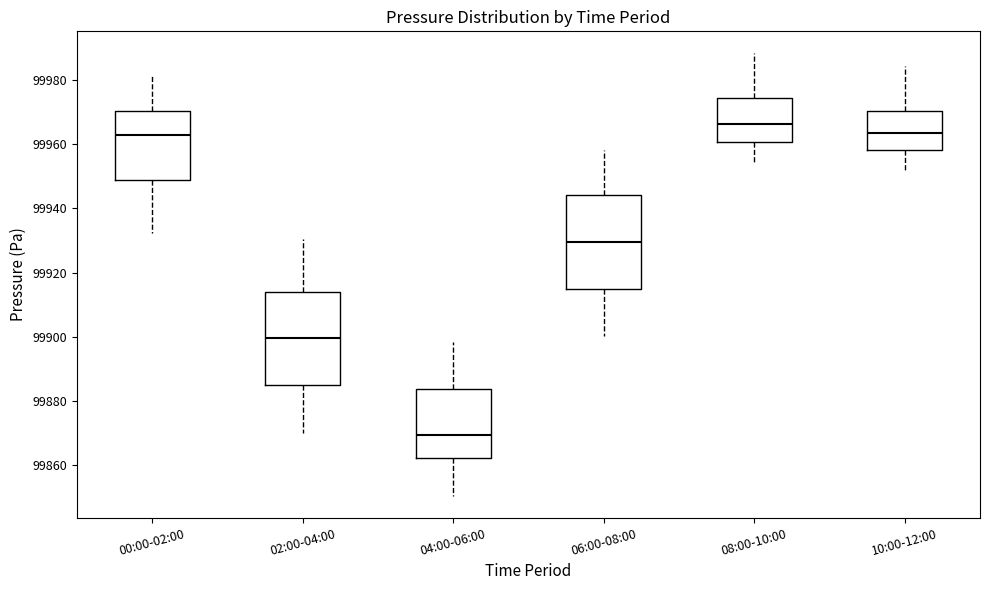

Which box has the lowest median line?

04:00-06:00